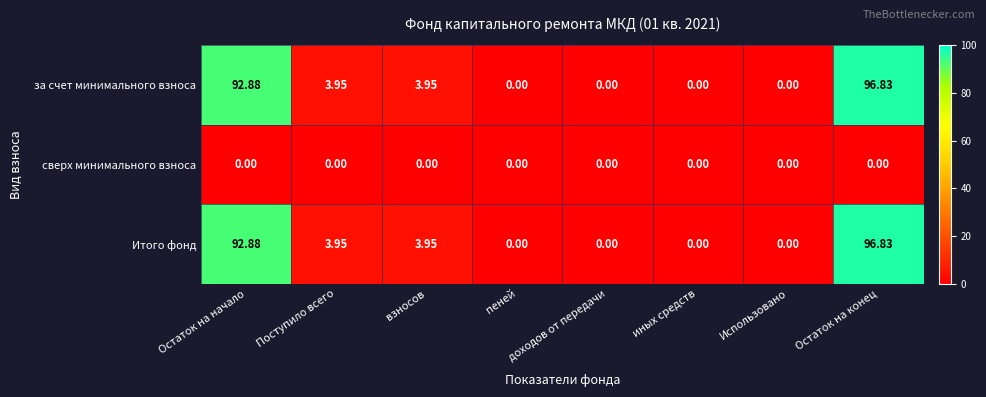

Which category has the highest value in the за счет минимального взноса series?

Остаток на конец